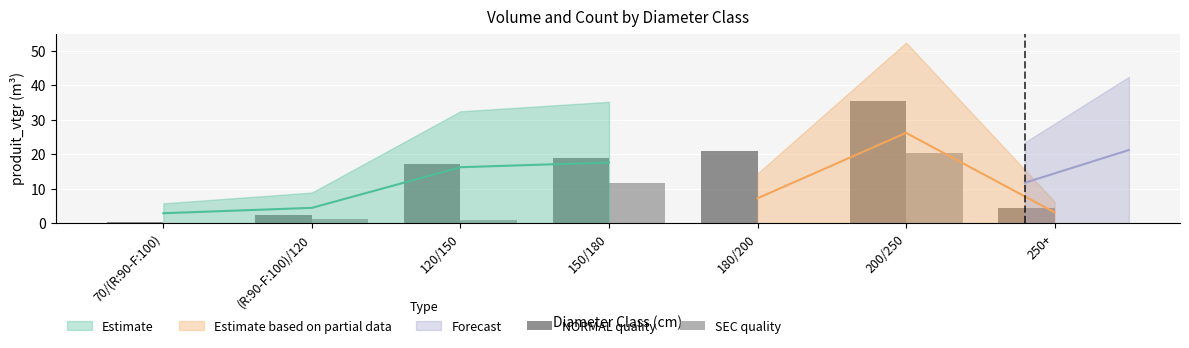

At 70/(R:90-F:100), list the series in order from largest to smallest.

NORMAL quality, SEC quality